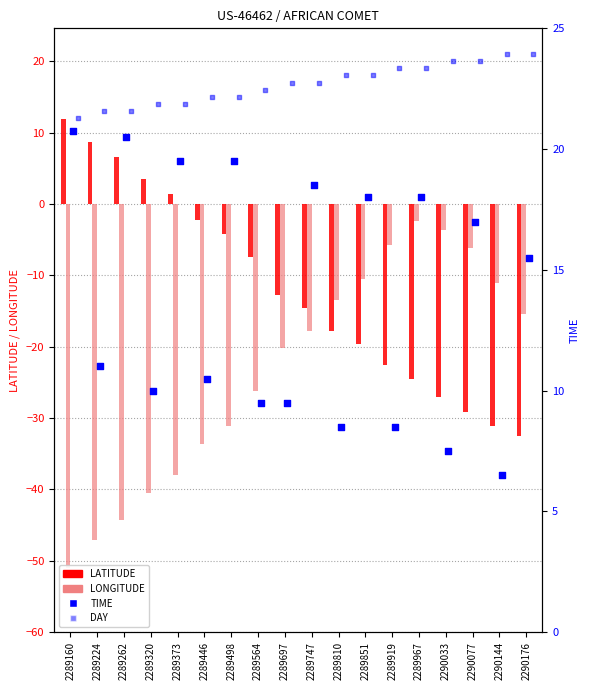

At which category is the sum across all series the highest?

2289967